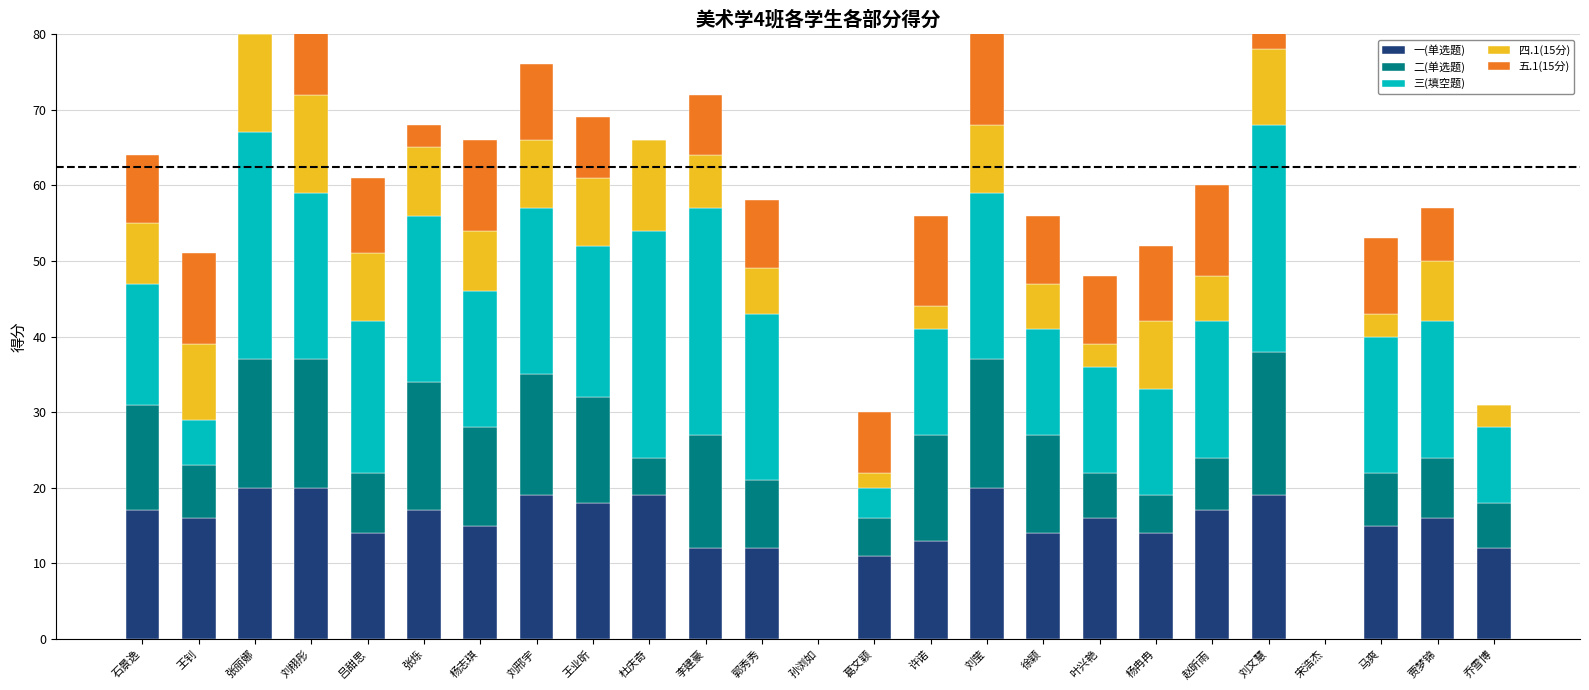

Reading right to left, list all the values displayed in this chart.

一(单选题): 乔雪博=12	贾梦锦=16	马爽=15	宋浩杰=0	刘文慧=19	赵昕雨=17	杨冉冉=14	叶兴艳=16	徐颖=14	刘莹=20	许诺=13	葛文颖=11	孙浏如=0	郭秀秀=12	李建豪=12	杜庆奇=19	王业昕=18	刘邢宇=19	杨志琪=15	张烁=17	吕甜思=14	刘栩彤=20	张丽娜=20	王钊=16	石景逸=17
二(单选题): 乔雪博=6	贾梦锦=8	马爽=7	宋浩杰=0	刘文慧=19	赵昕雨=7	杨冉冉=5	叶兴艳=6	徐颖=13	刘莹=17	许诺=14	葛文颖=5	孙浏如=0	郭秀秀=9	李建豪=15	杜庆奇=5	王业昕=14	刘邢宇=16	杨志琪=13	张烁=17	吕甜思=8	刘栩彤=17	张丽娜=17	王钊=7	石景逸=14
三(填空题): 乔雪博=10	贾梦锦=18	马爽=18	宋浩杰=0	刘文慧=30	赵昕雨=18	杨冉冉=14	叶兴艳=14	徐颖=14	刘莹=22	许诺=14	葛文颖=4	孙浏如=0	郭秀秀=22	李建豪=30	杜庆奇=30	王业昕=20	刘邢宇=22	杨志琪=18	张烁=22	吕甜思=20	刘栩彤=22	张丽娜=30	王钊=6	石景逸=16
四.1(15分): 乔雪博=3	贾梦锦=8	马爽=3	宋浩杰=0	刘文慧=10	赵昕雨=6	杨冉冉=9	叶兴艳=3	徐颖=6	刘莹=9	许诺=3	葛文颖=2	孙浏如=0	郭秀秀=6	李建豪=7	杜庆奇=12	王业昕=9	刘邢宇=9	杨志琪=8	张烁=9	吕甜思=9	刘栩彤=13	张丽娜=13	王钊=10	石景逸=8
五.1(15分): 乔雪博=0	贾梦锦=7	马爽=10	宋浩杰=0	刘文慧=9	赵昕雨=12	杨冉冉=10	叶兴艳=9	徐颖=9	刘莹=13	许诺=12	葛文颖=8	孙浏如=0	郭秀秀=9	李建豪=8	杜庆奇=0	王业昕=8	刘邢宇=10	杨志琪=12	张烁=3	吕甜思=10	刘栩彤=9	张丽娜=12	王钊=12	石景逸=9